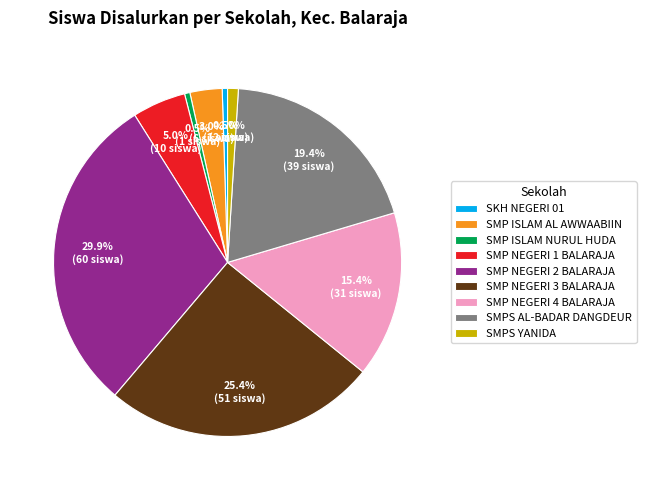

Is it true that SMP ISLAM AL AWWAABIIN is 3% of the pie?

True